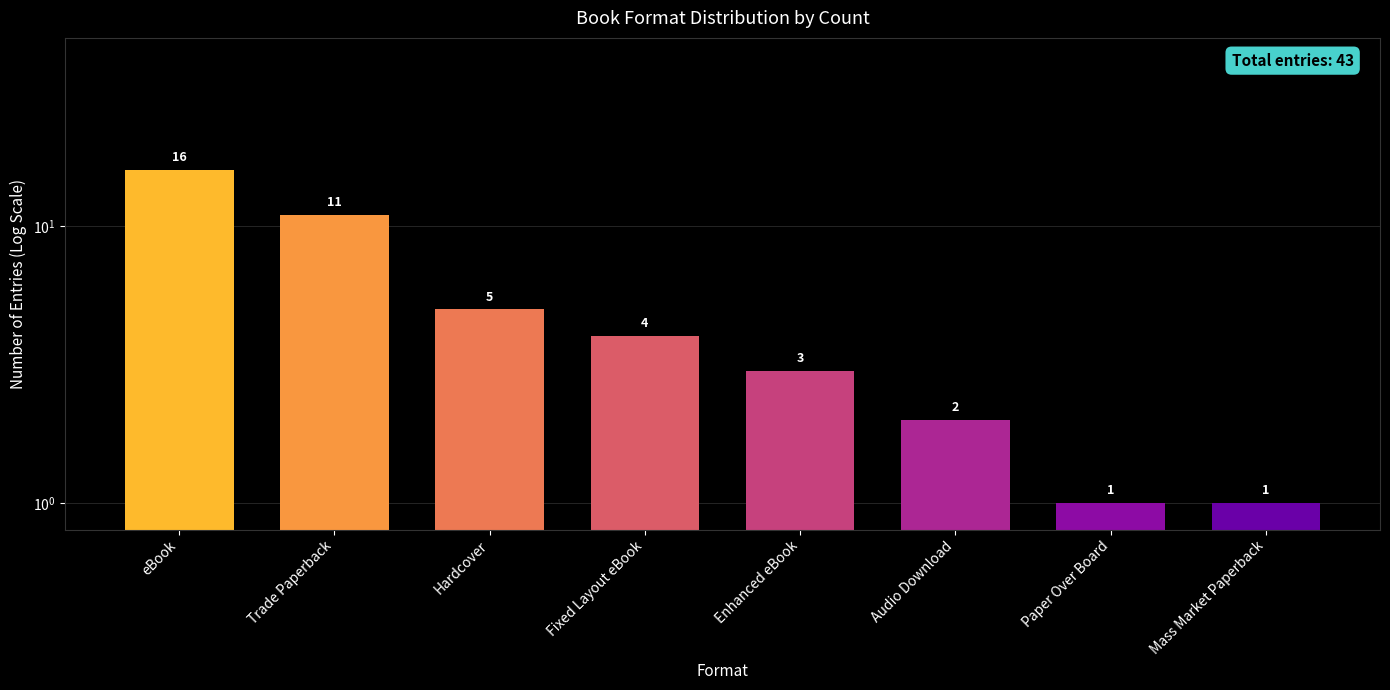

What is the difference between the maximum and minimum values?

15